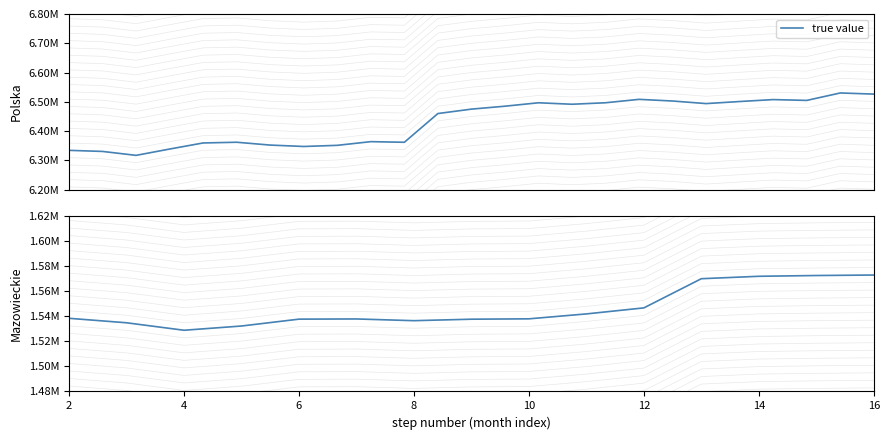

How many points are higher than both their immediate neighbors (excluding endpoints)?

1